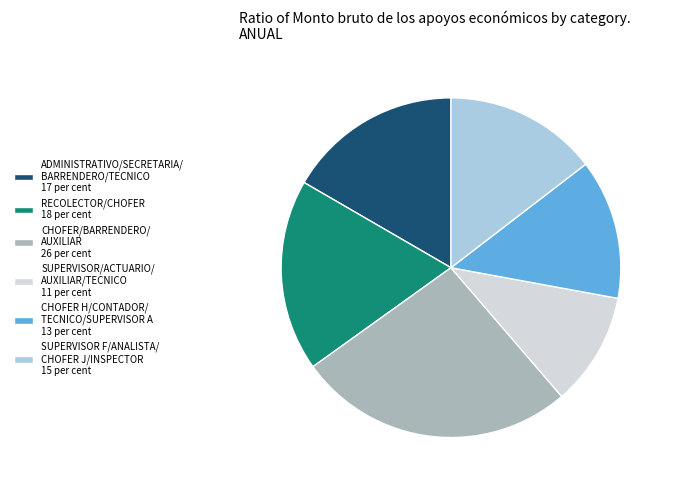

How many segments does this pie chart have?

6